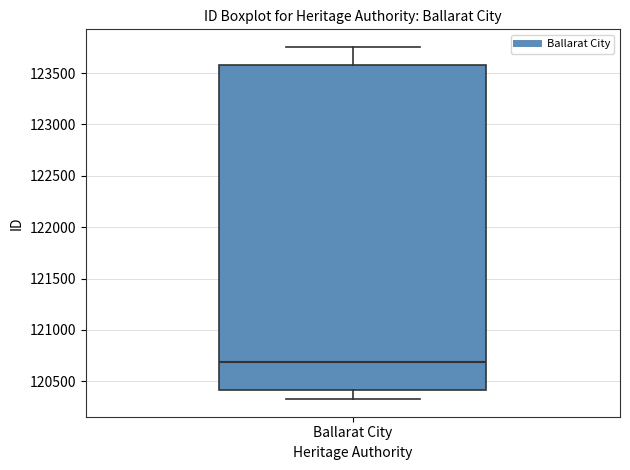

Where does the lower whisker of the box for Ballarat City end on the y-axis? The values are not printed on the chart, so give them approximately, as read against the axis.

120350